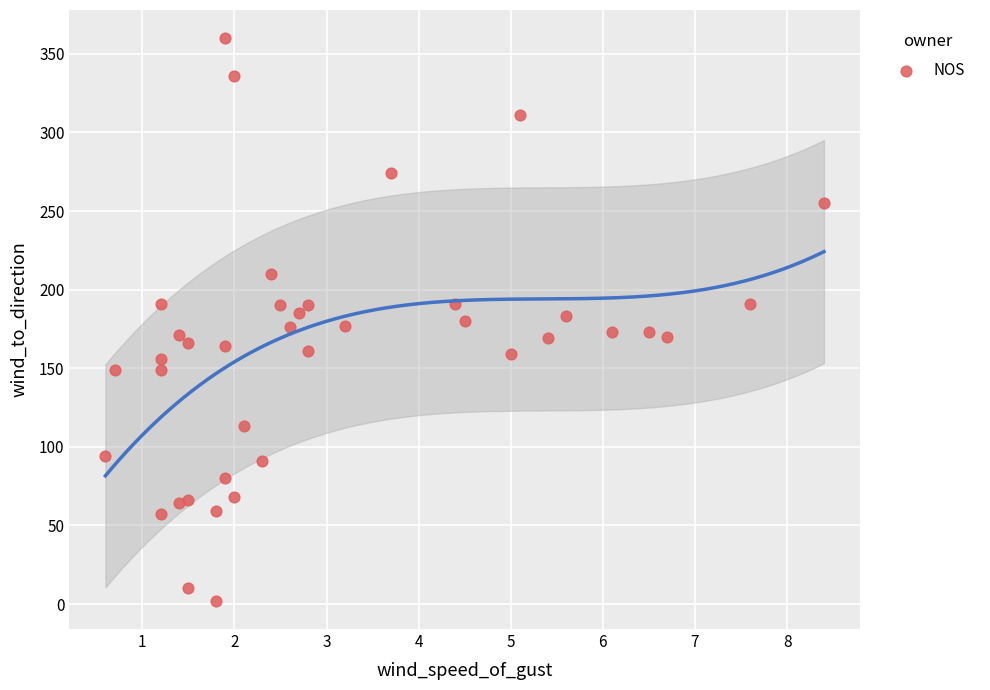

What is the range of Y values (max minus min)?

358